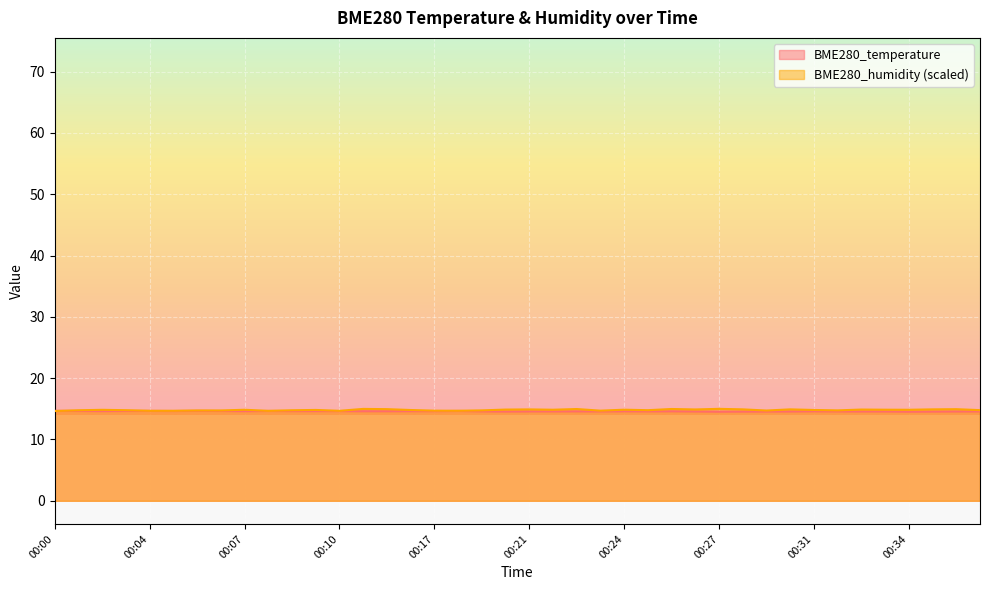

What is the minimum value shown in the chart?

14.5